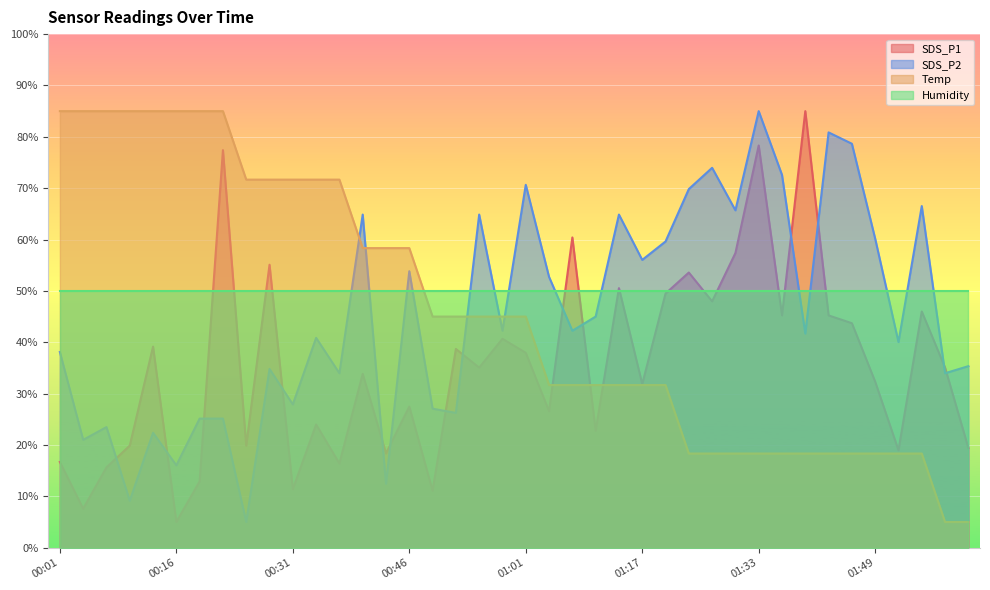

True or false: SDS_P2 has a value of 85.0 at 01:33.

True